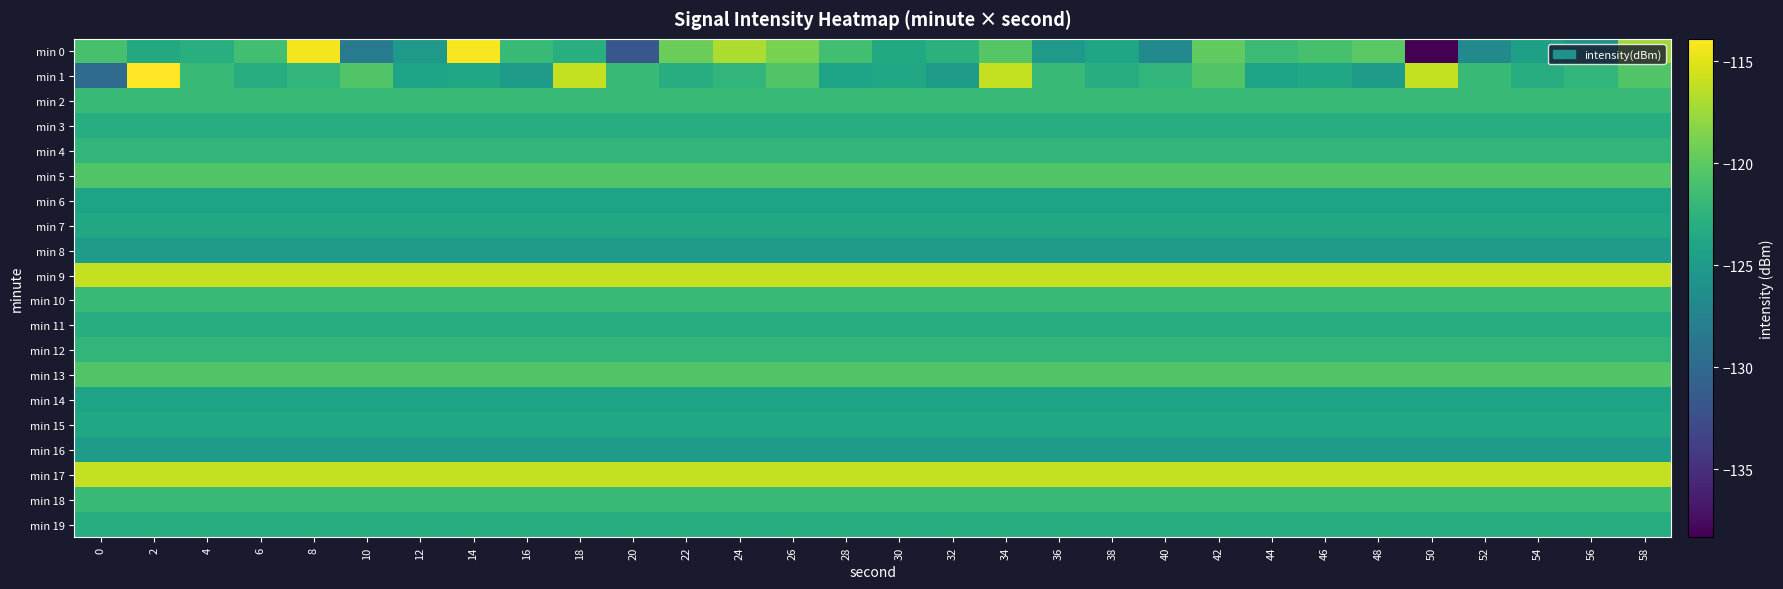

At which category is the sum across all series the highest?

34